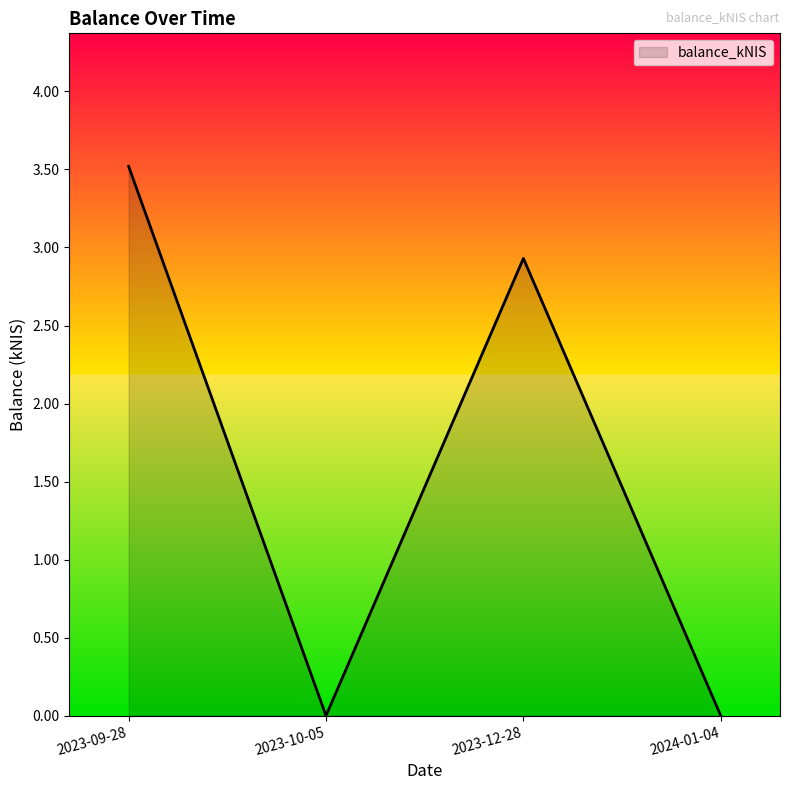

True or false: the data has more than 0 interior local peaks.

True